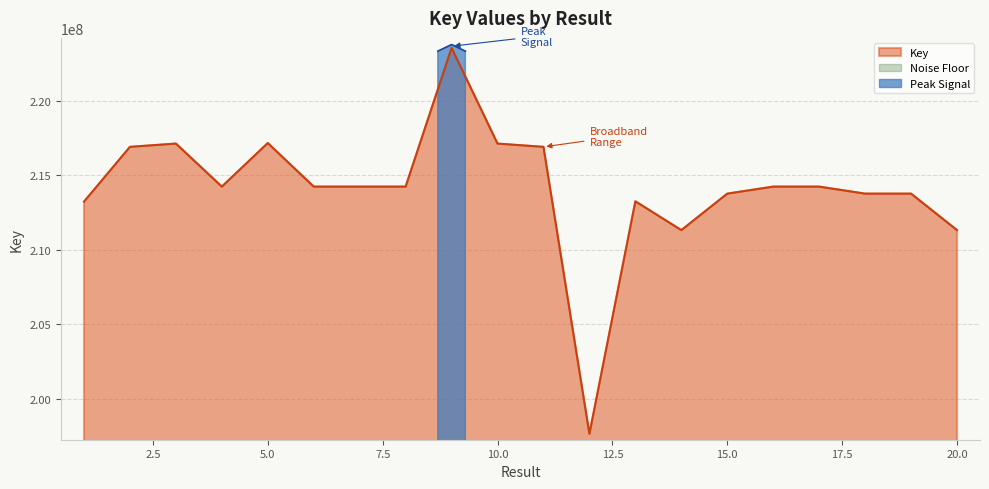

At which category does the data reach its first local valley?

4